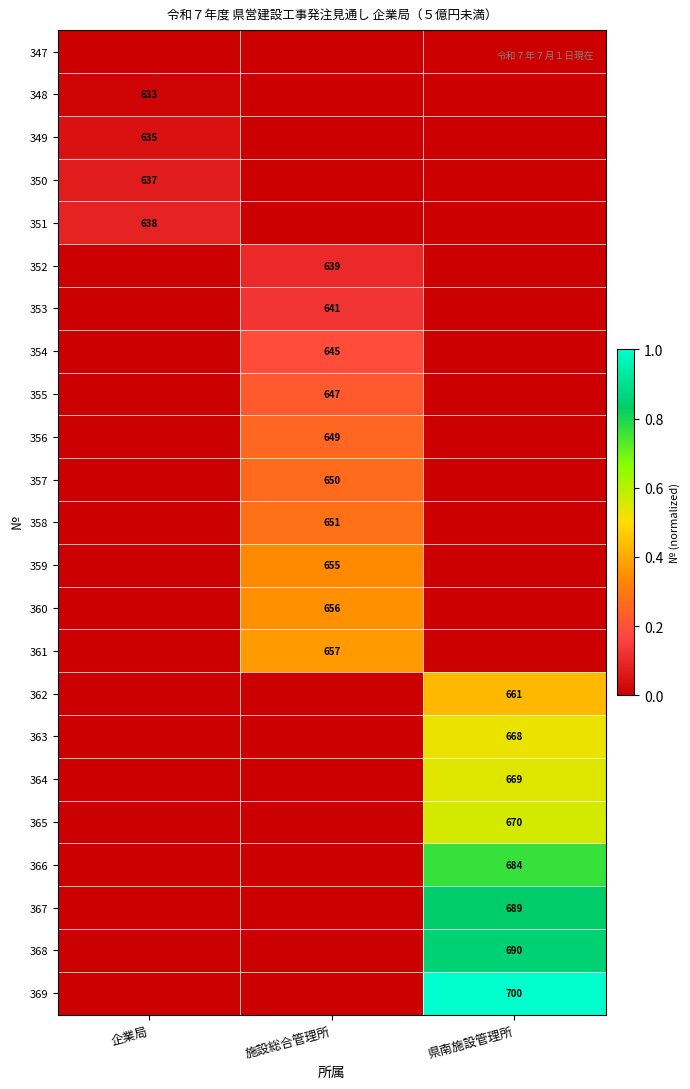

Is it true that 369 equals 700 at 県南施設管理所?

True